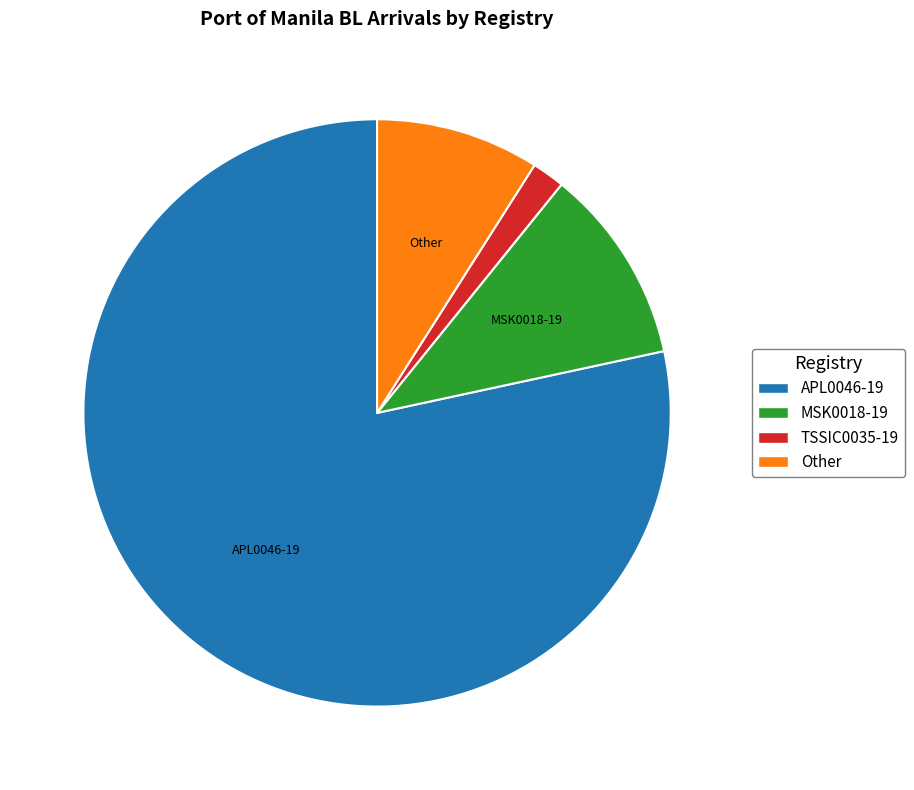

Is it true that TSSIC0035-19 is 7% of the pie?

False